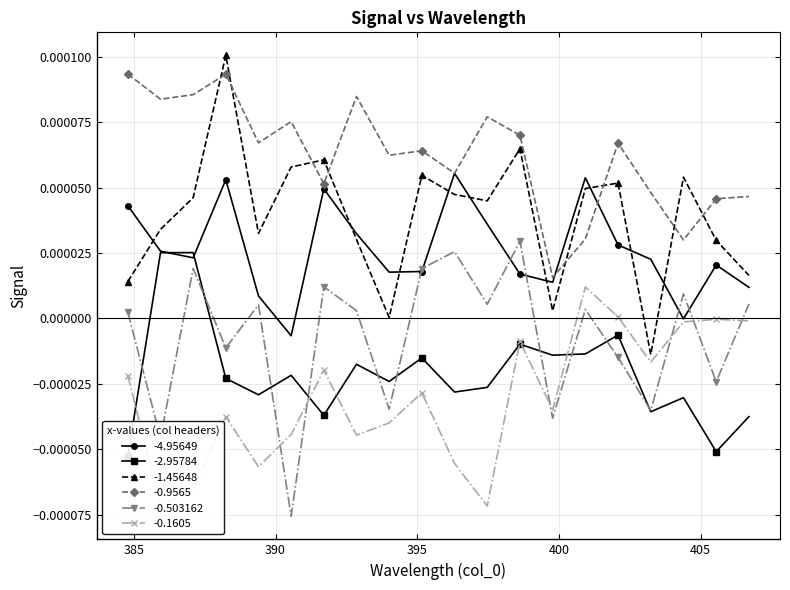

True or false: -0.503162 and -1.45648 intersect in this chart.

False